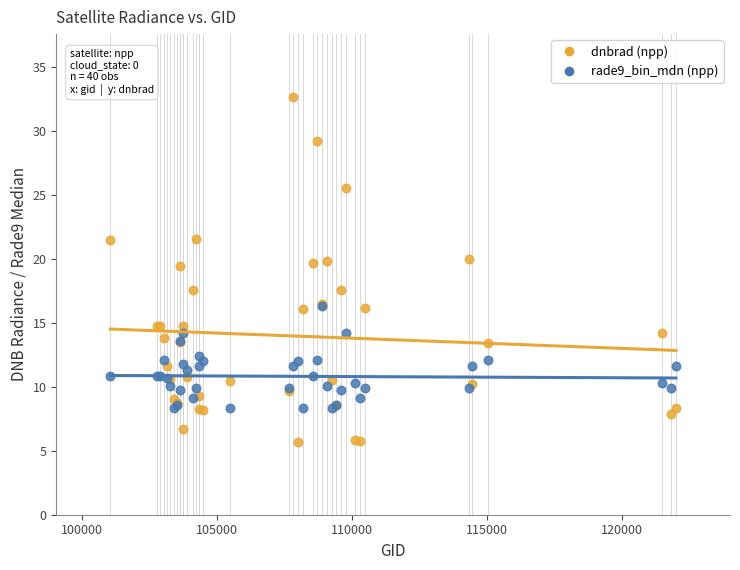

Which series contains the lowest Y value?

dnbrad (npp)